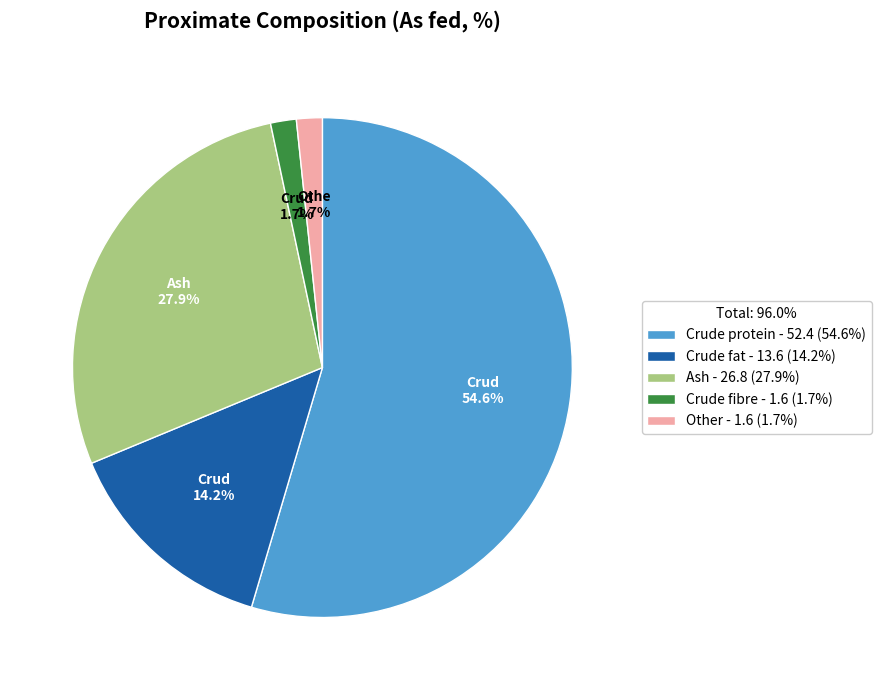

Count the number of slices in the pie.

5